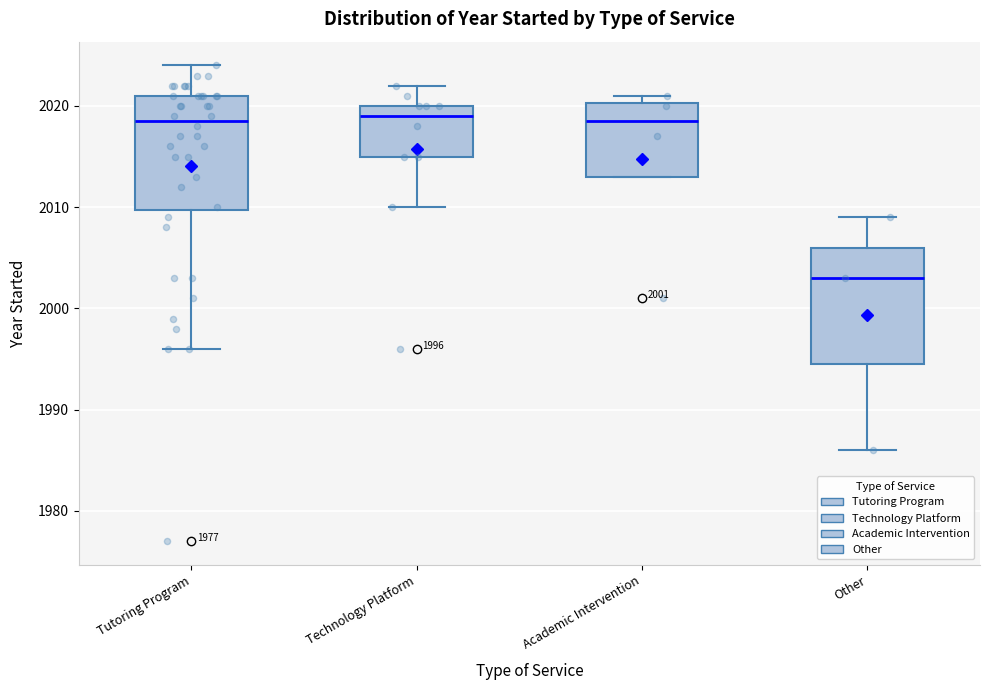

Which box's median line is the lowest?

Other